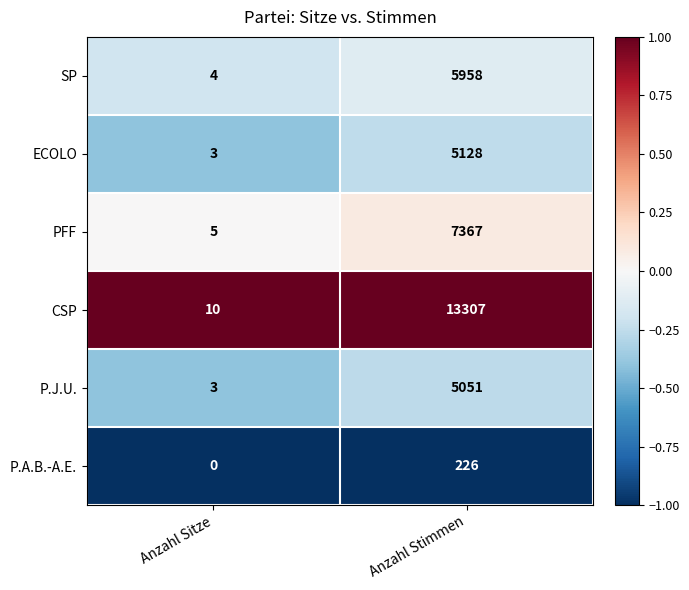

Which series has the largest range (max minus min)?

CSP